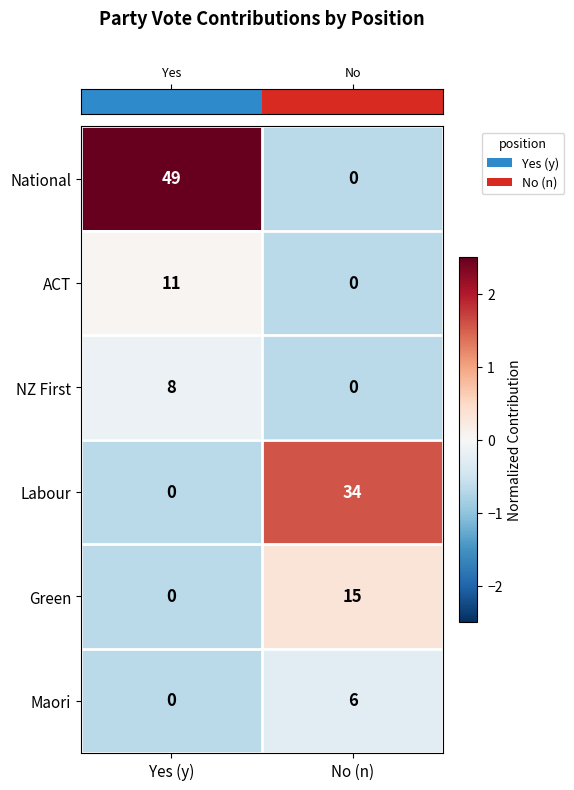

Count the number of data series in this chart.

6